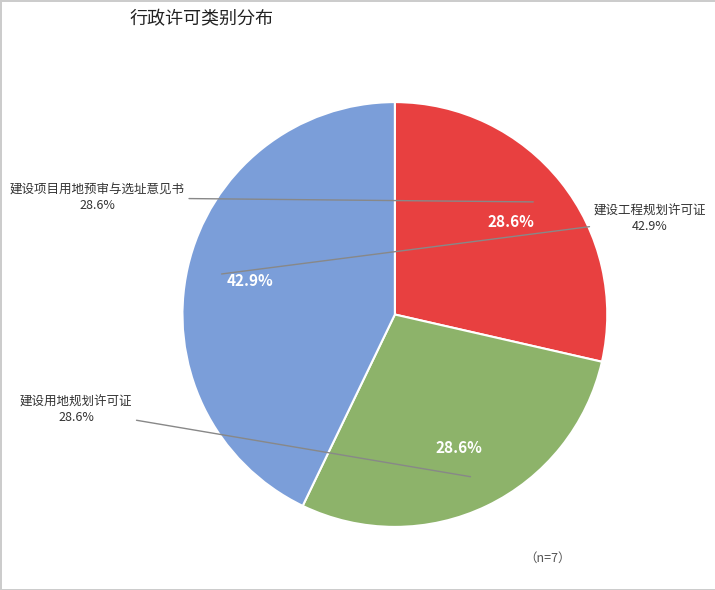

Is the sum of 建设用地规划许可证 and 建设工程规划许可证 greater than half?

Yes